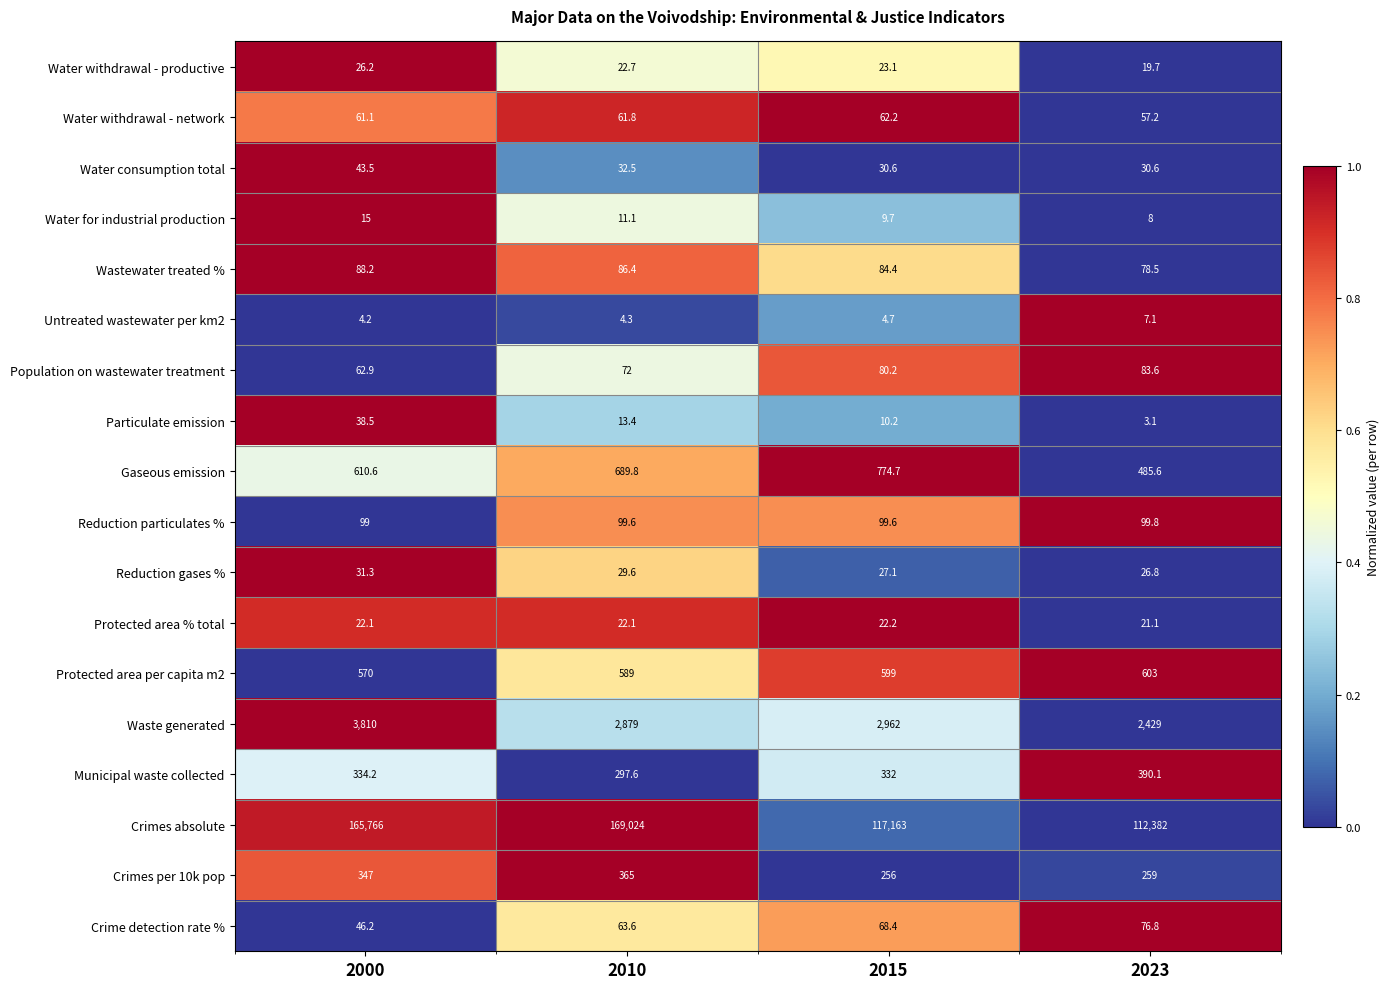

What is the difference between the maximum and minimum values in the Untreated wastewater per km2 series?

2.9